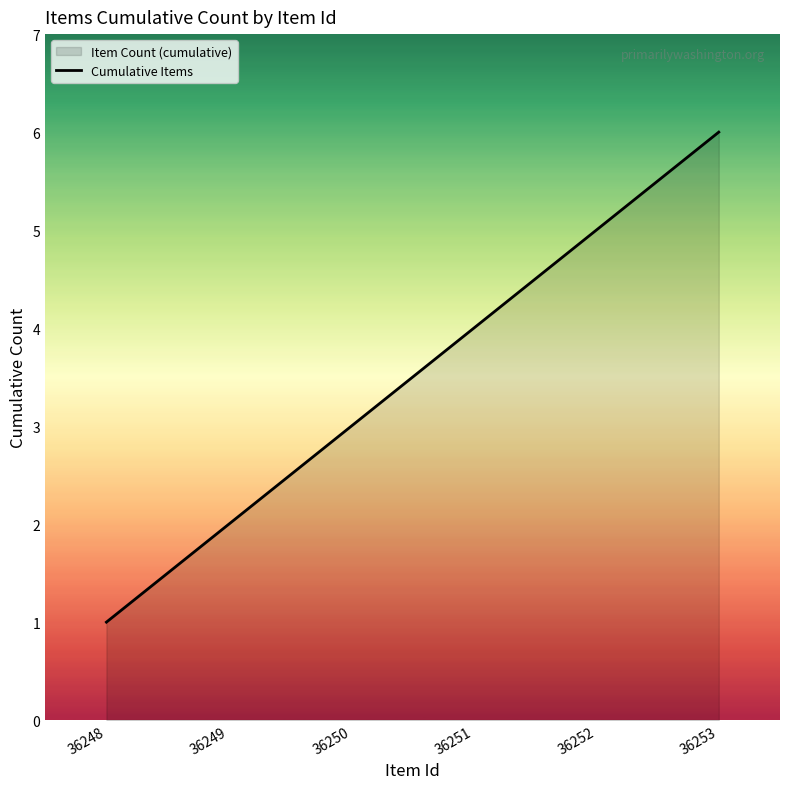

Reading right to left, extract all data points from this chart.

6	5	4	3	2	1